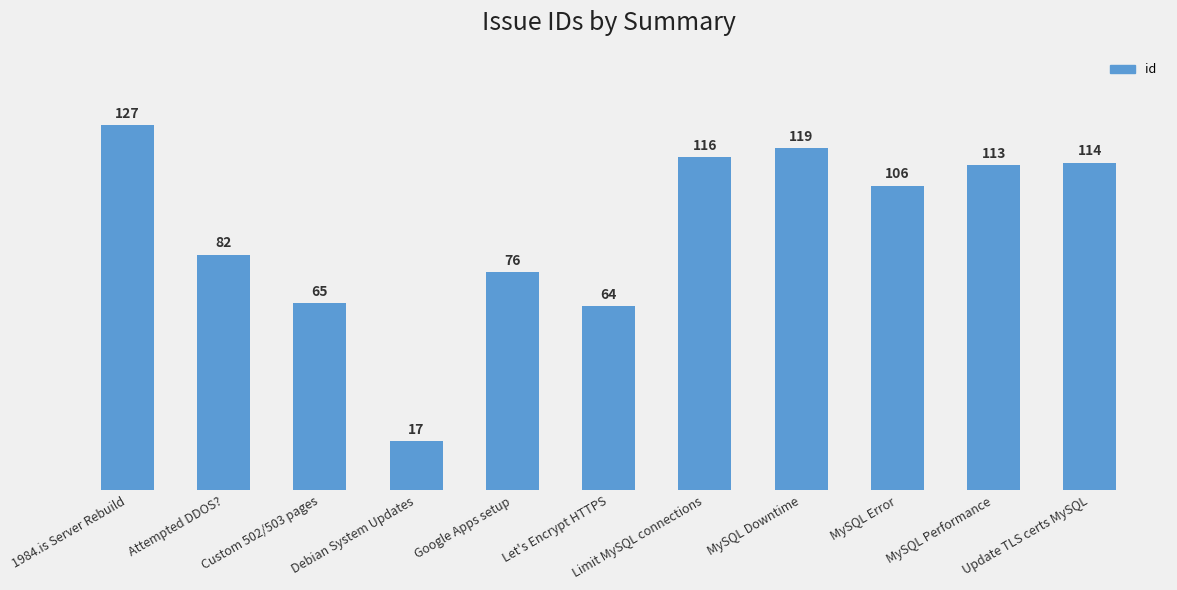

Which has a higher value, 1984.is Server Rebuild or Limit MySQL connections?

1984.is Server Rebuild